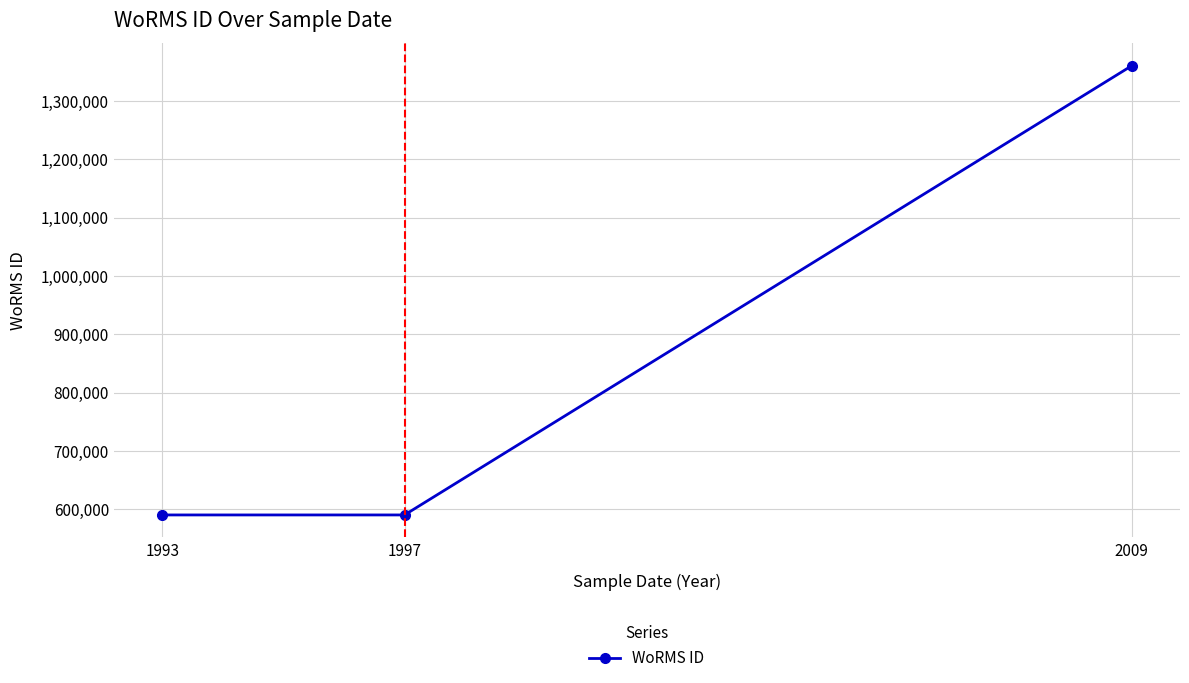

What is the difference between the values at 2009 and 1997?

769334